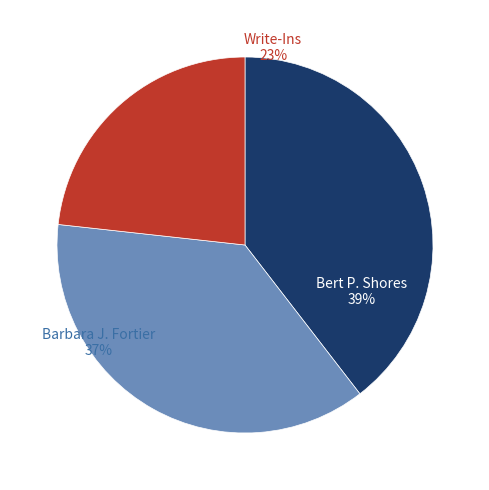

What is the largest slice in the pie chart?

Bert P. Shores